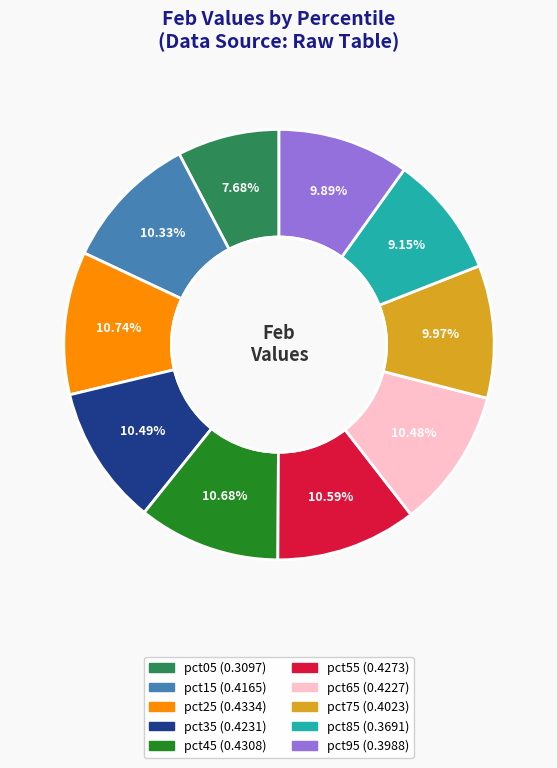

Which slice is the smallest?

pct05